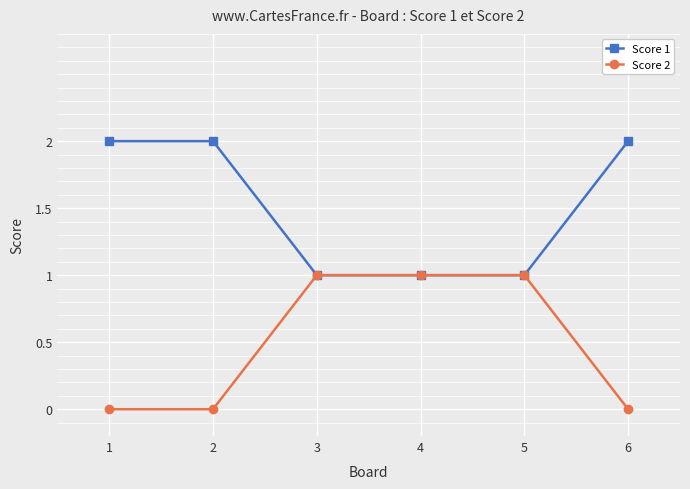

Is it true that Score 1 equals 1 at 4?

True